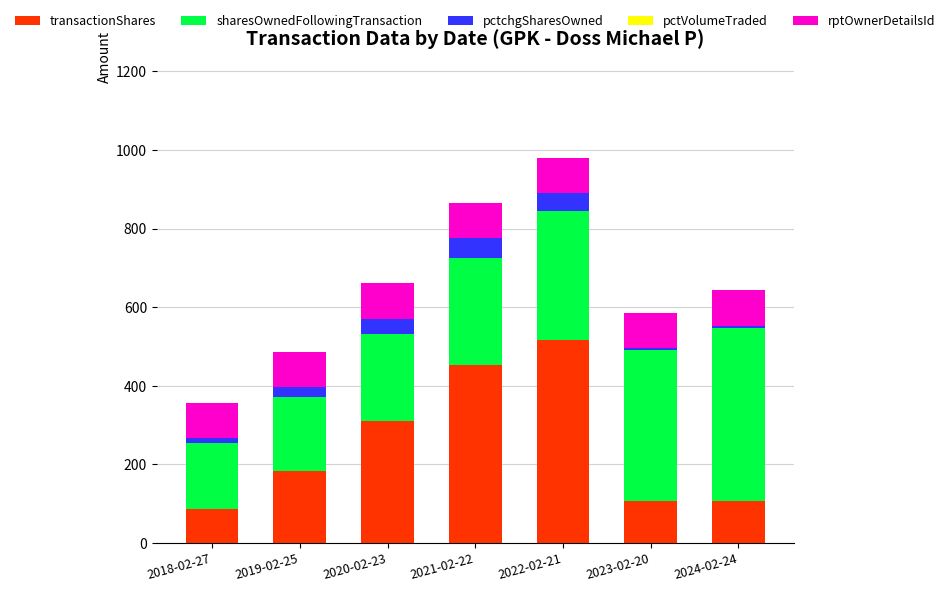

At which category is the sum across all series the highest?

2022-02-21